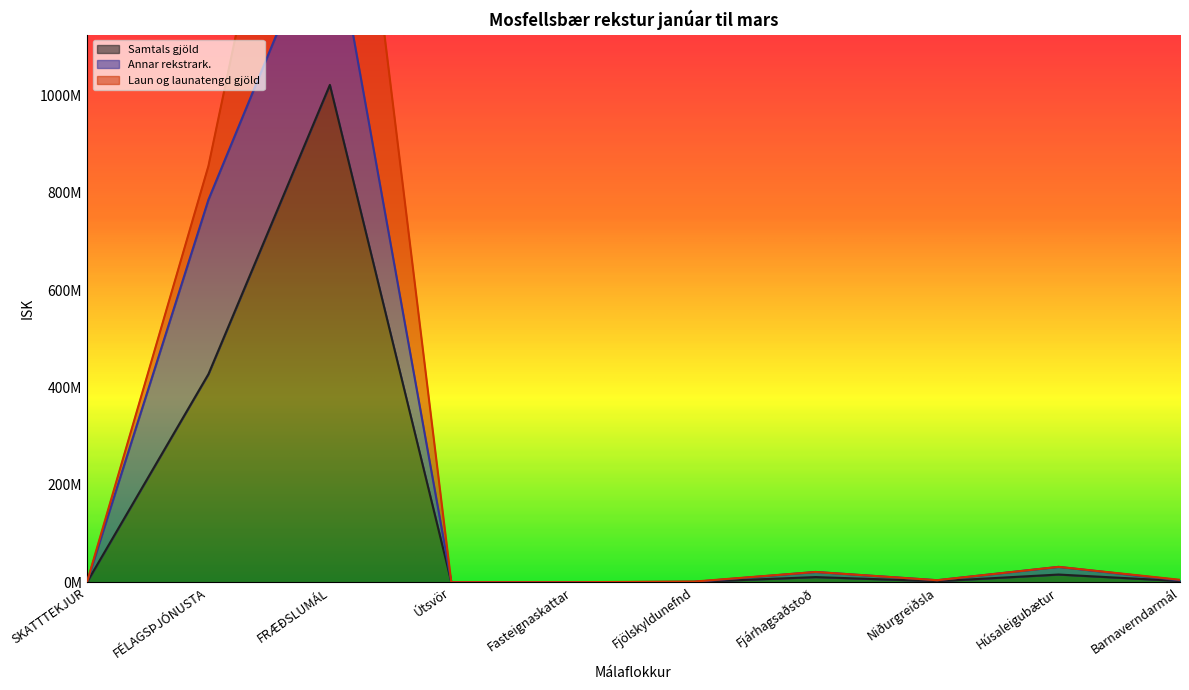

True or false: Afskriftir has more than 0 points higher than both neighbors.

False